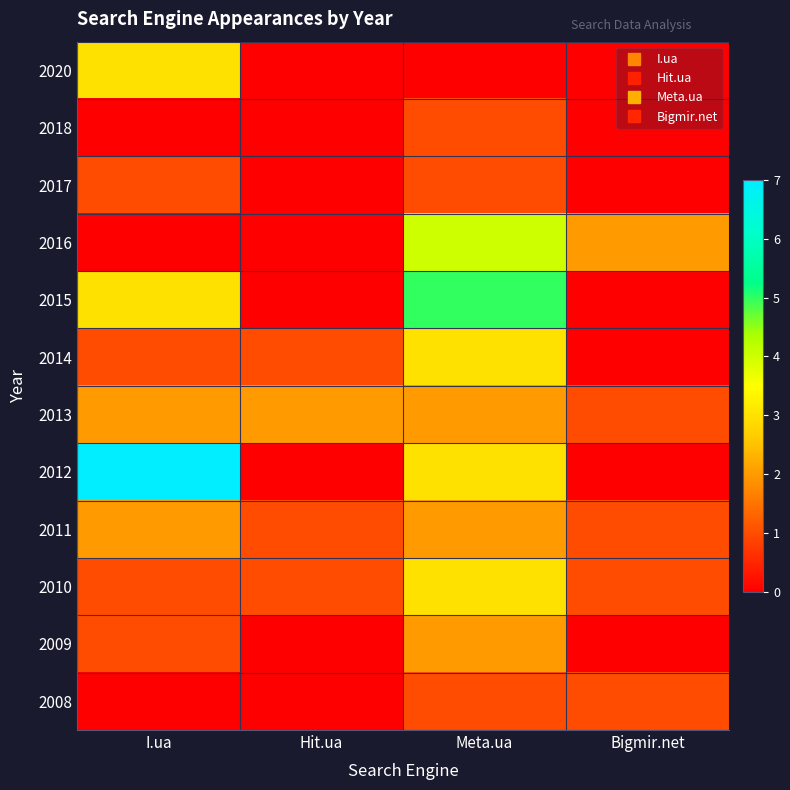

Which series has the largest total across all categories?

2012